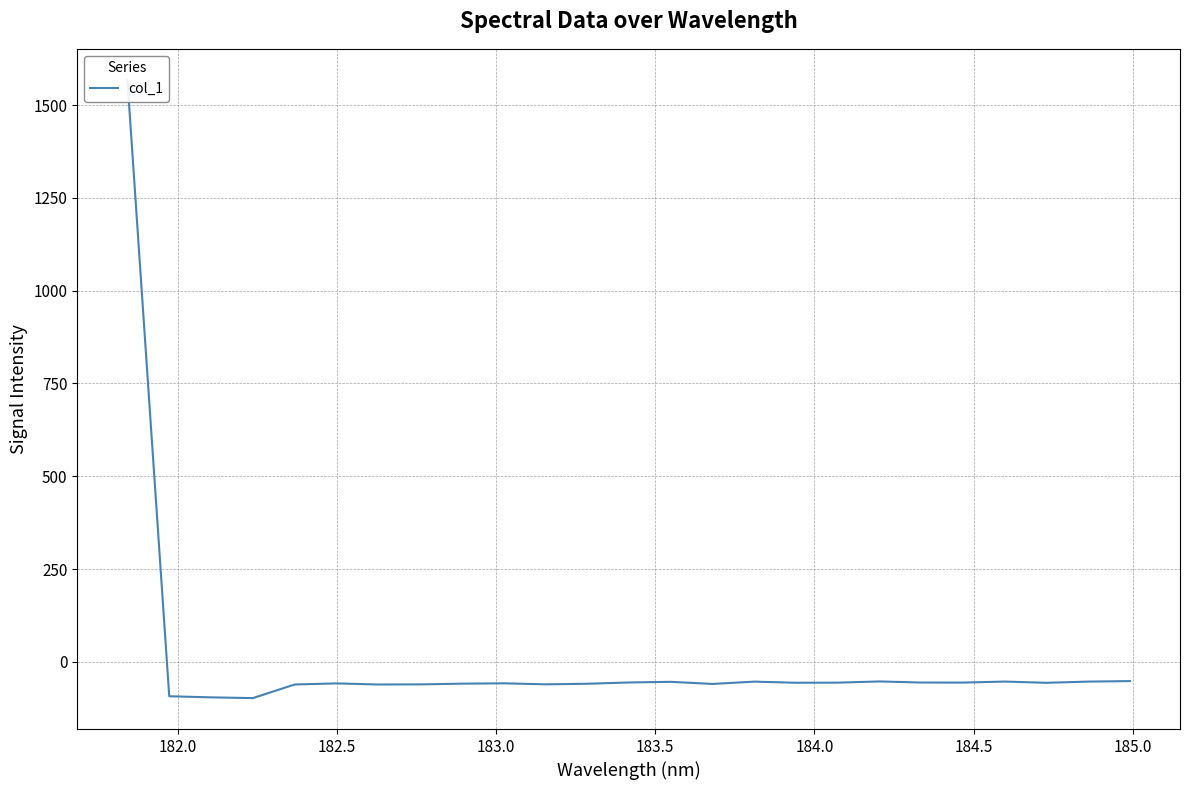

How many values are below zero?

24